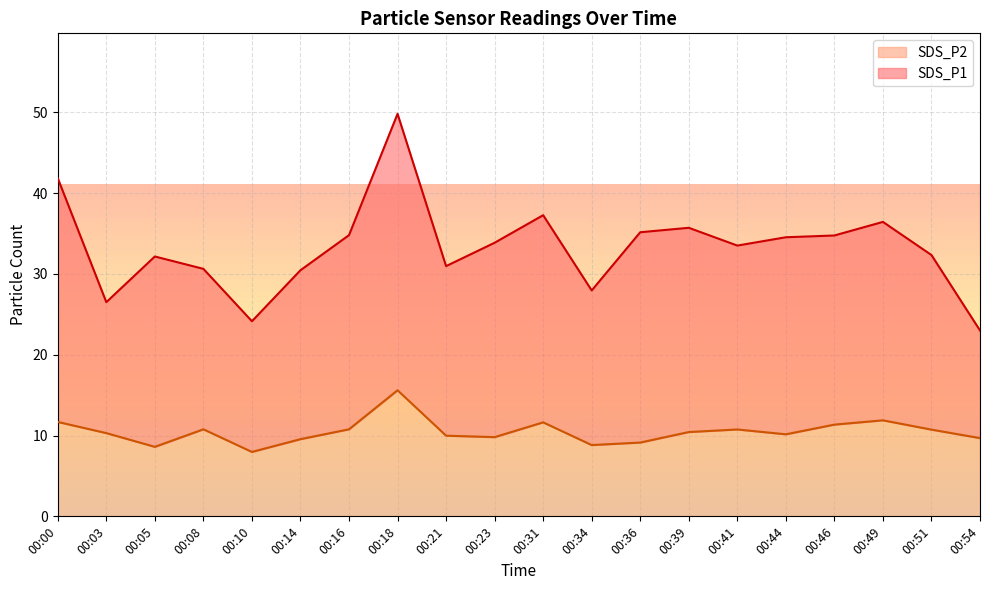

Which series has the widest spread of values?

SDS_P1